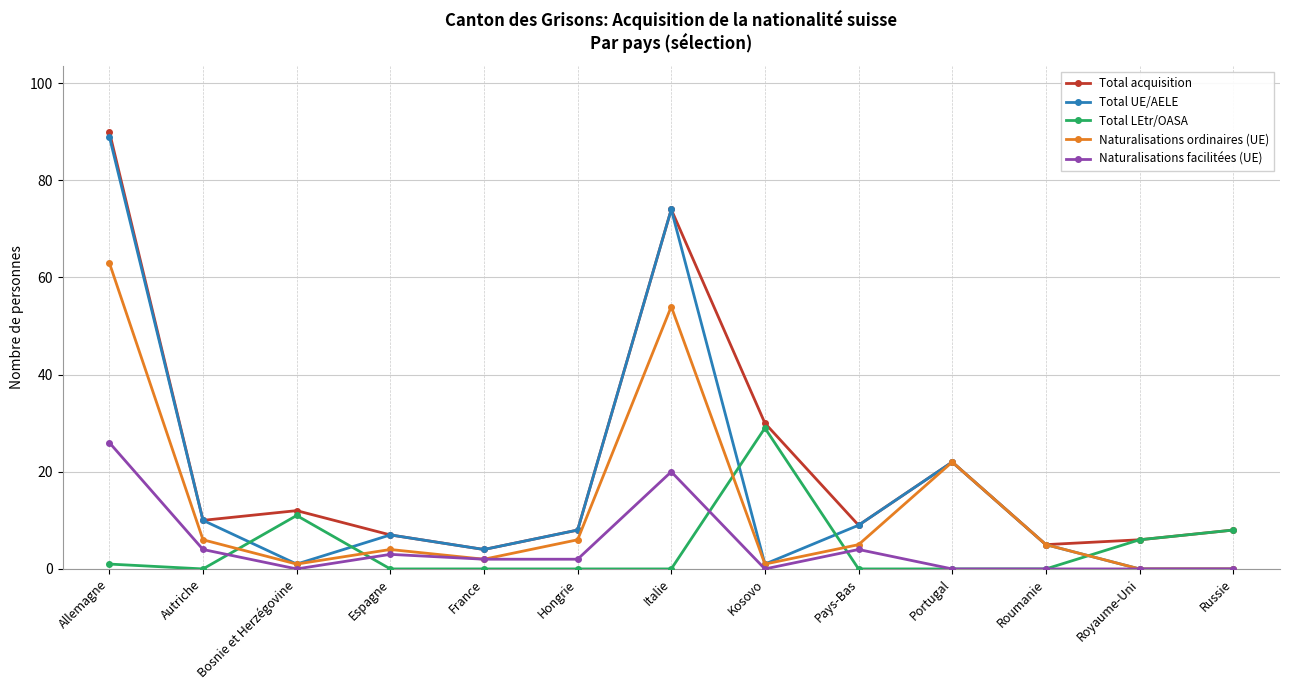

What is the average value of the Total LEtr/OASA series?

4